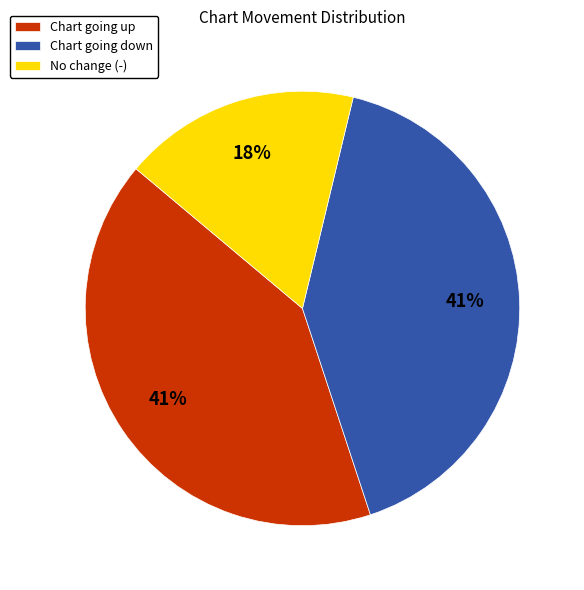

Between Chart going up and No change (-), which is larger?

Chart going up